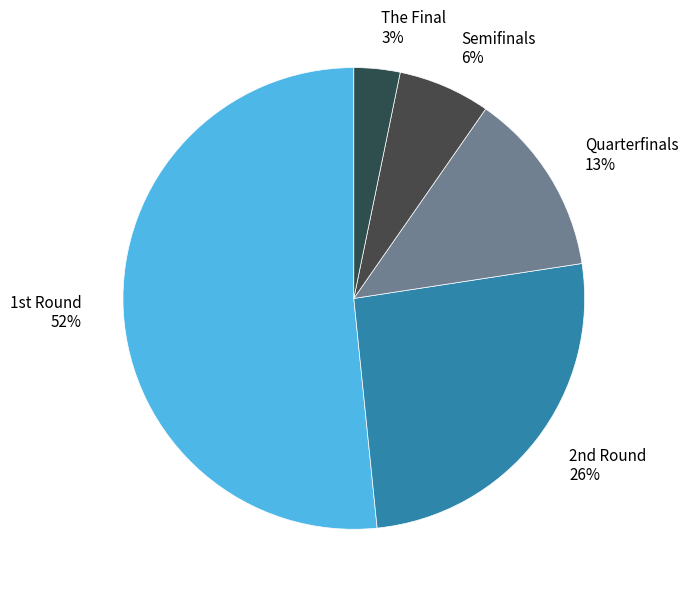

Which category has the biggest portion of the pie?

1st Round